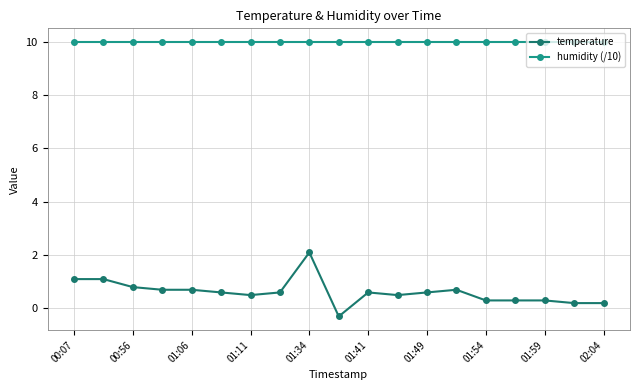

What is the maximum value shown in the chart?

10.0